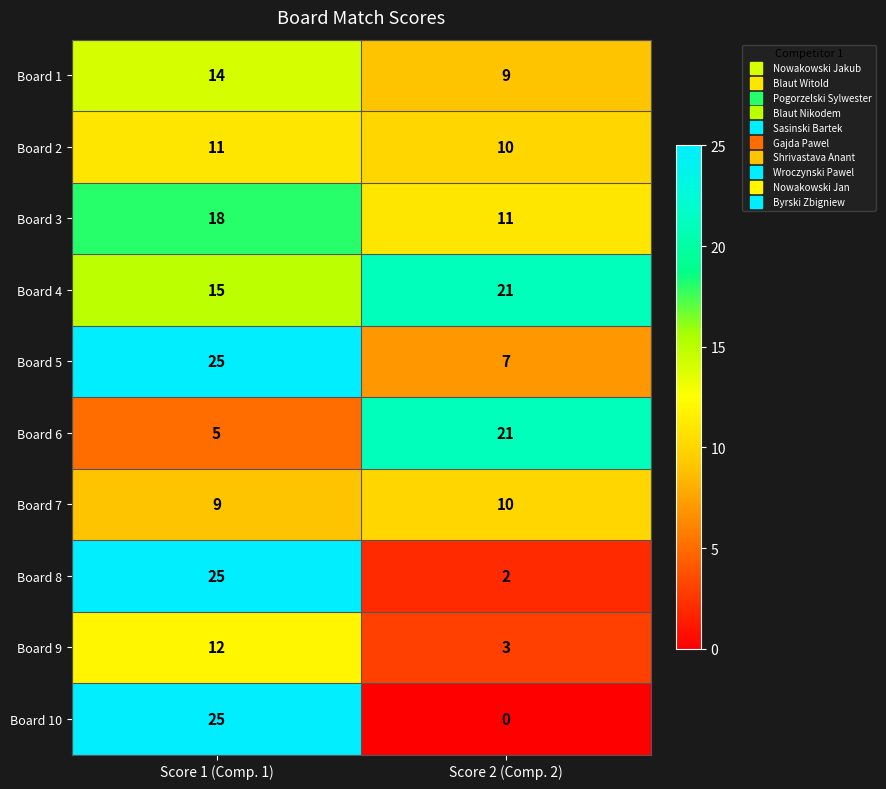

Which category has the highest value across all series?

Score 1 (Comp. 1)